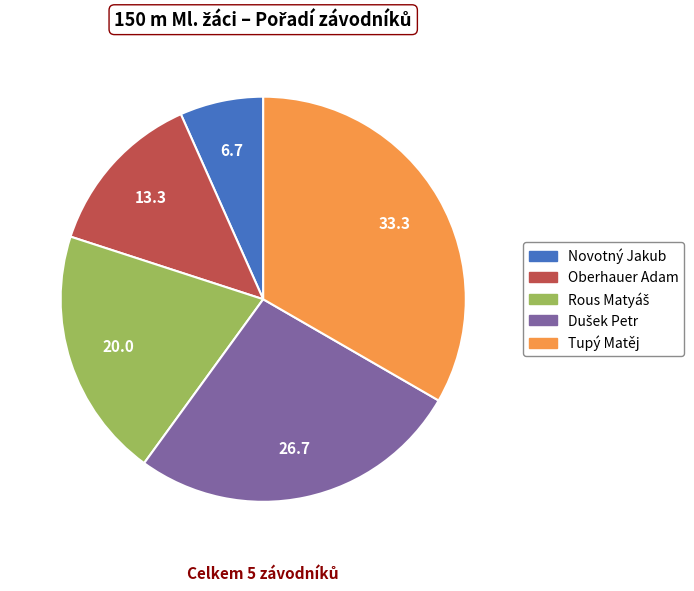

Does Novotný Jakub represent more than half of the total?

No